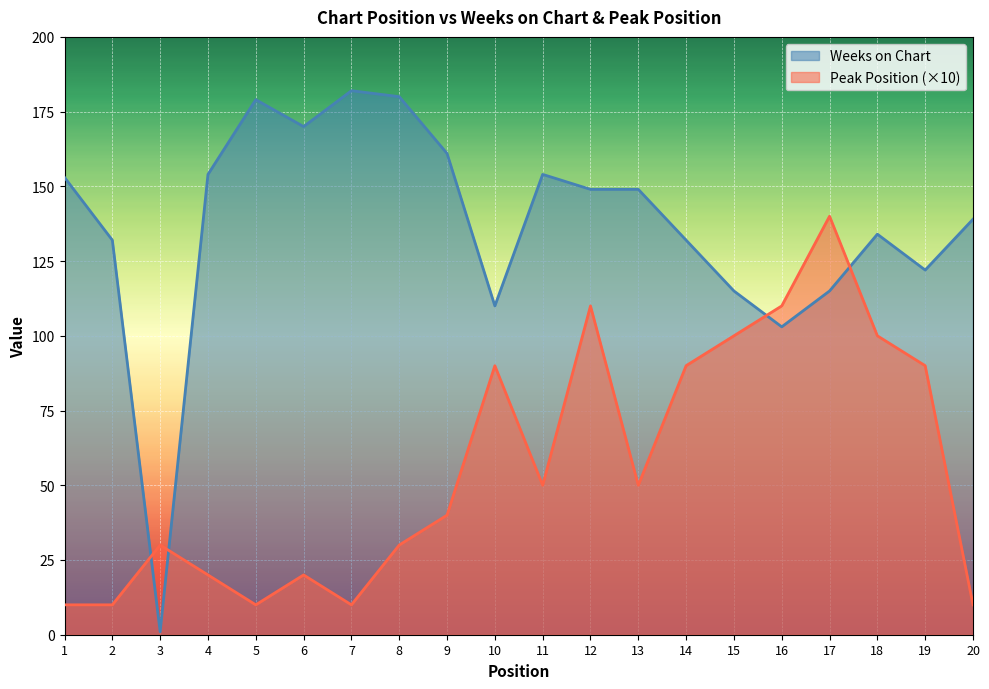

Which series has the widest spread of values?

Weeks on Chart